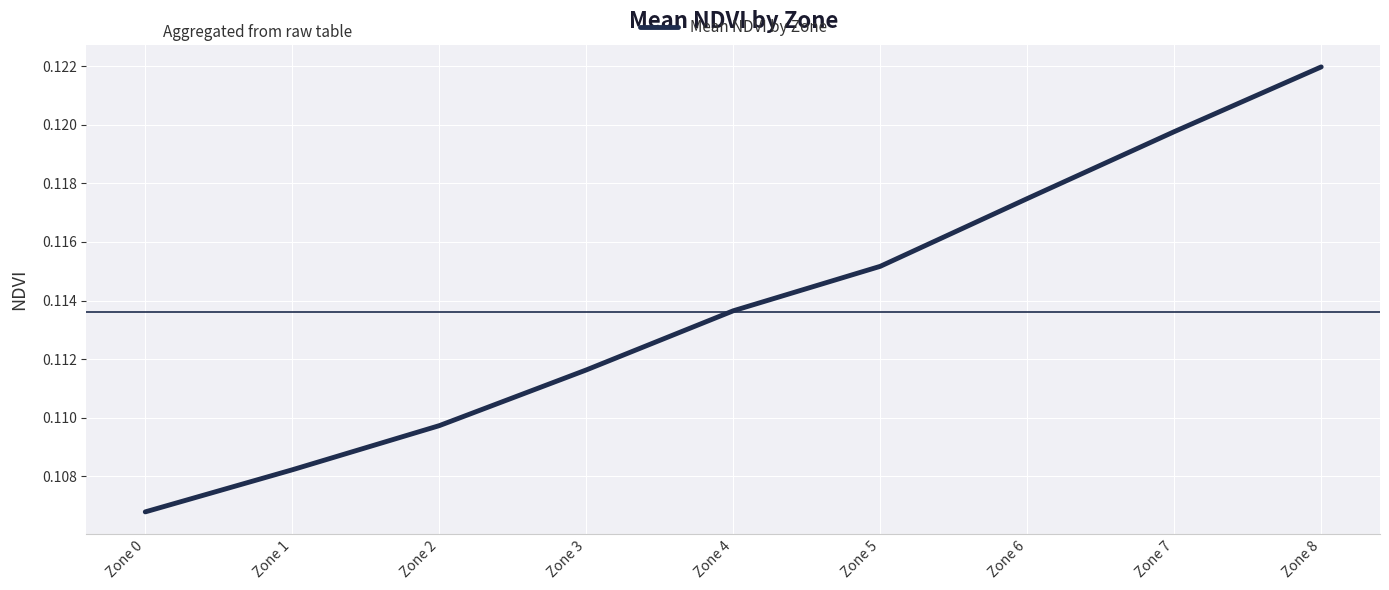

List the labels in order of value, smallest first.

Zone 0, Zone 1, Zone 2, Zone 3, Zone 4, Zone 5, Zone 6, Zone 7, Zone 8